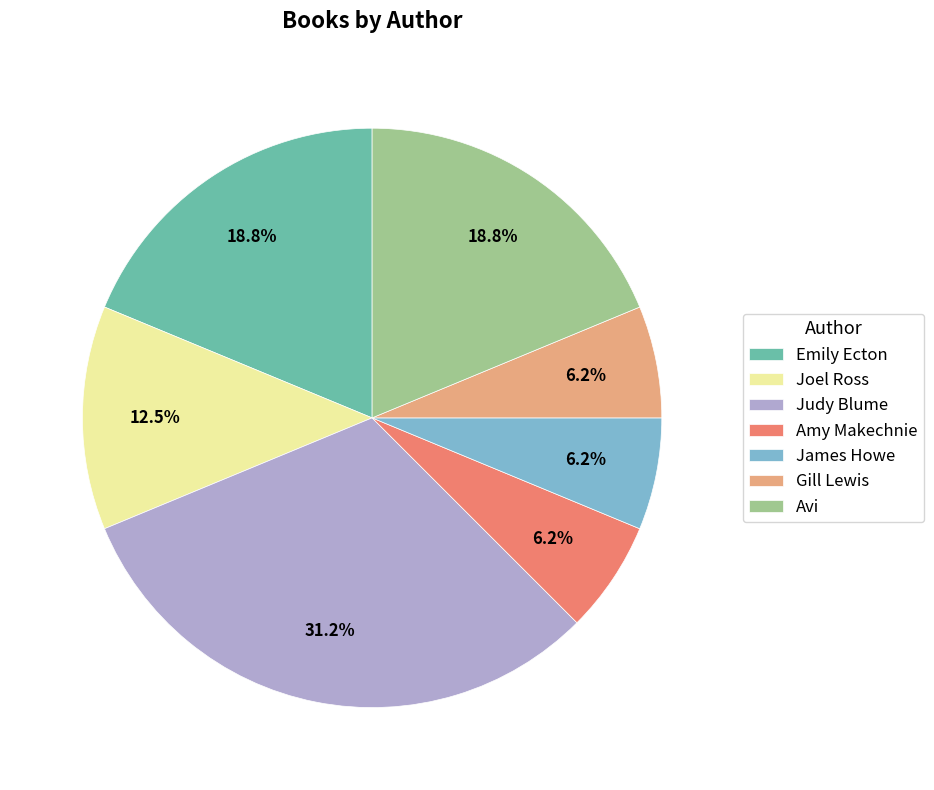

Is Judy Blume the majority of the pie?

No